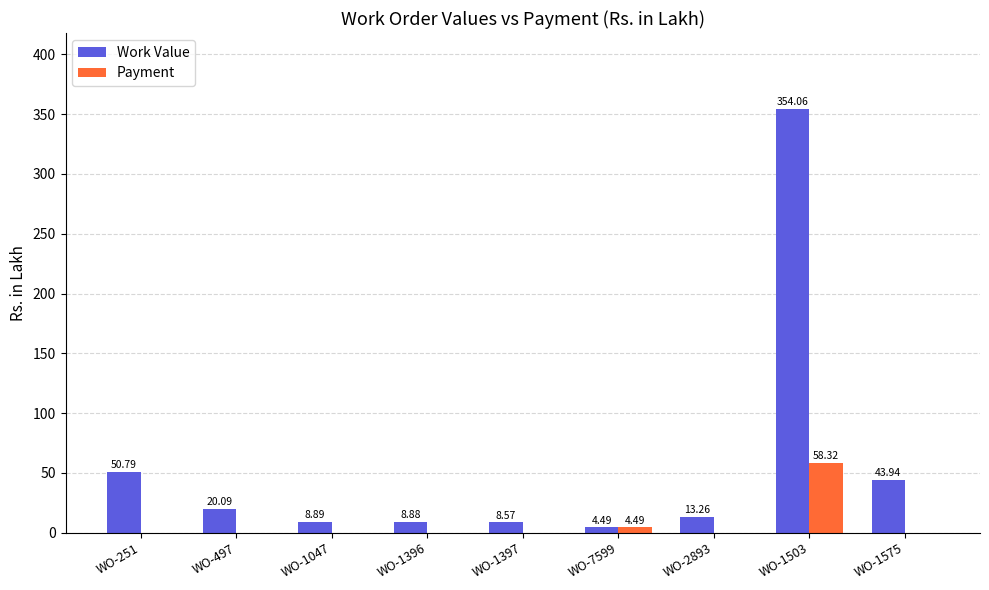

Which series has the largest total across all categories?

Work Value